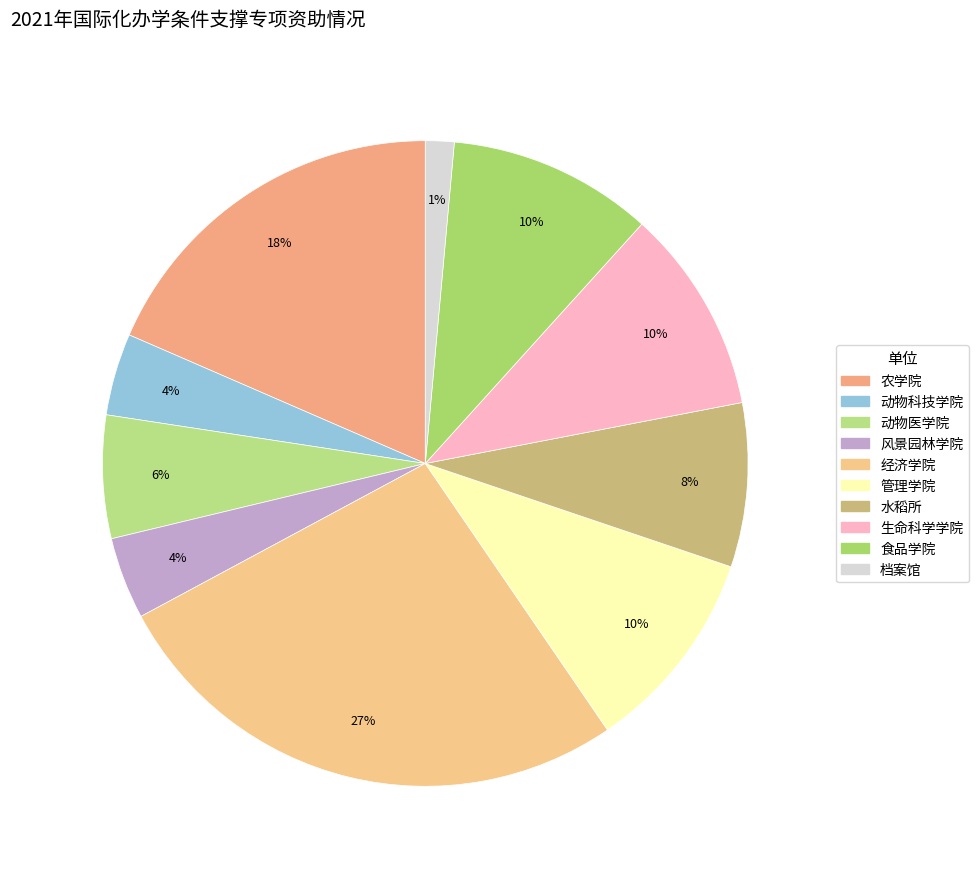

The 经济学院 slice represents 35% of the pie. True or false?

False